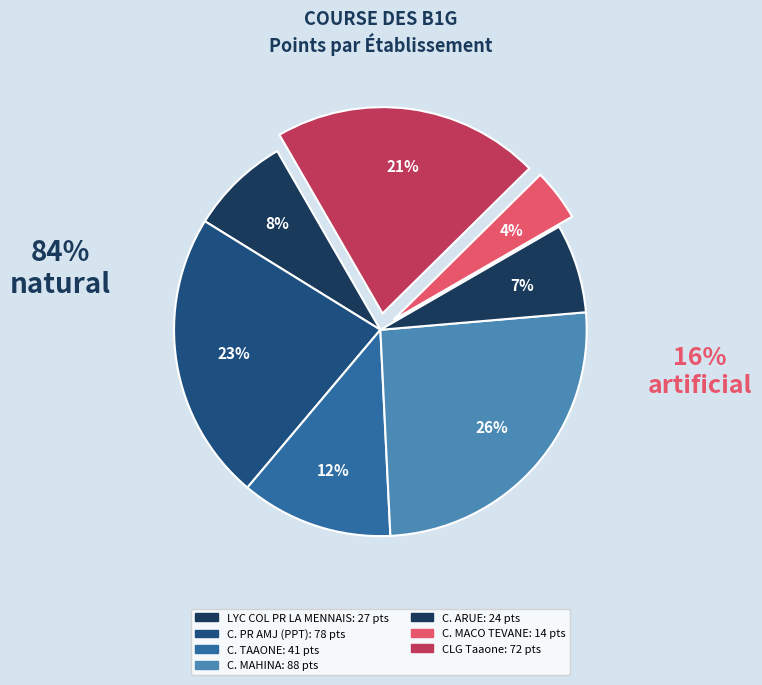

How many slices are in this pie chart?

7